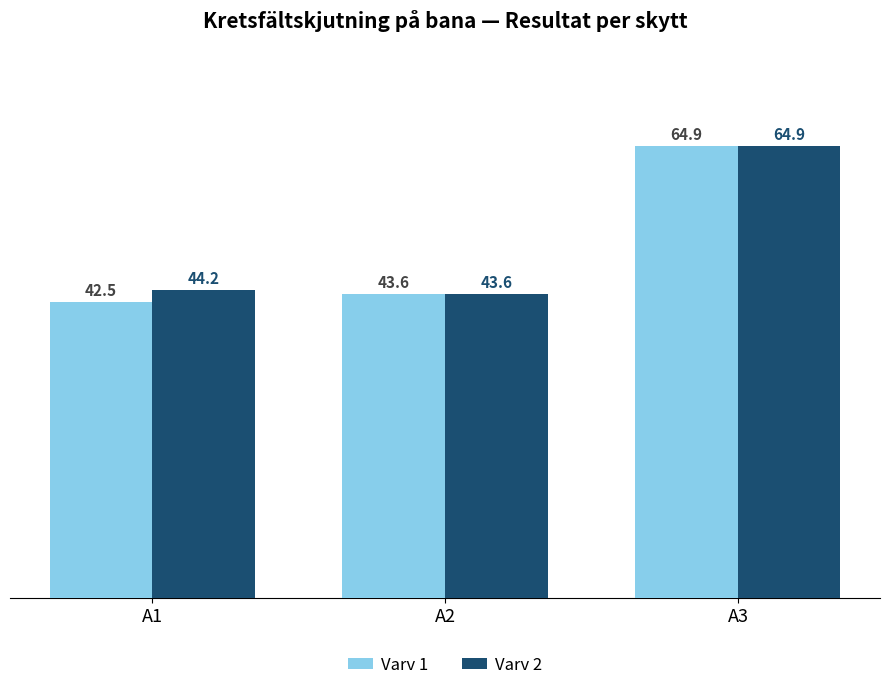

What is the total value across all series at A2?

87.2